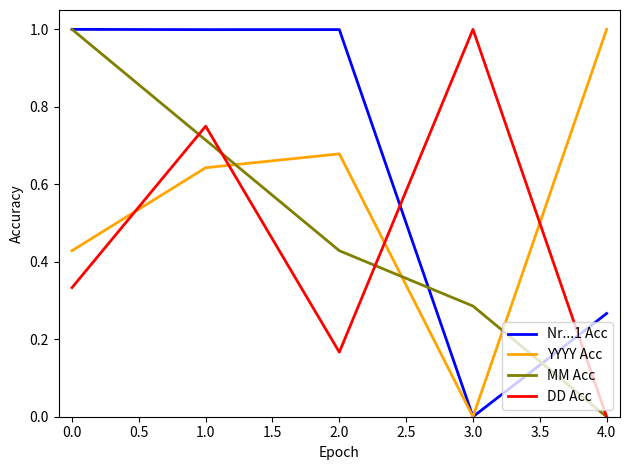

At which label does YYYY Acc reach its minimum?

3.0